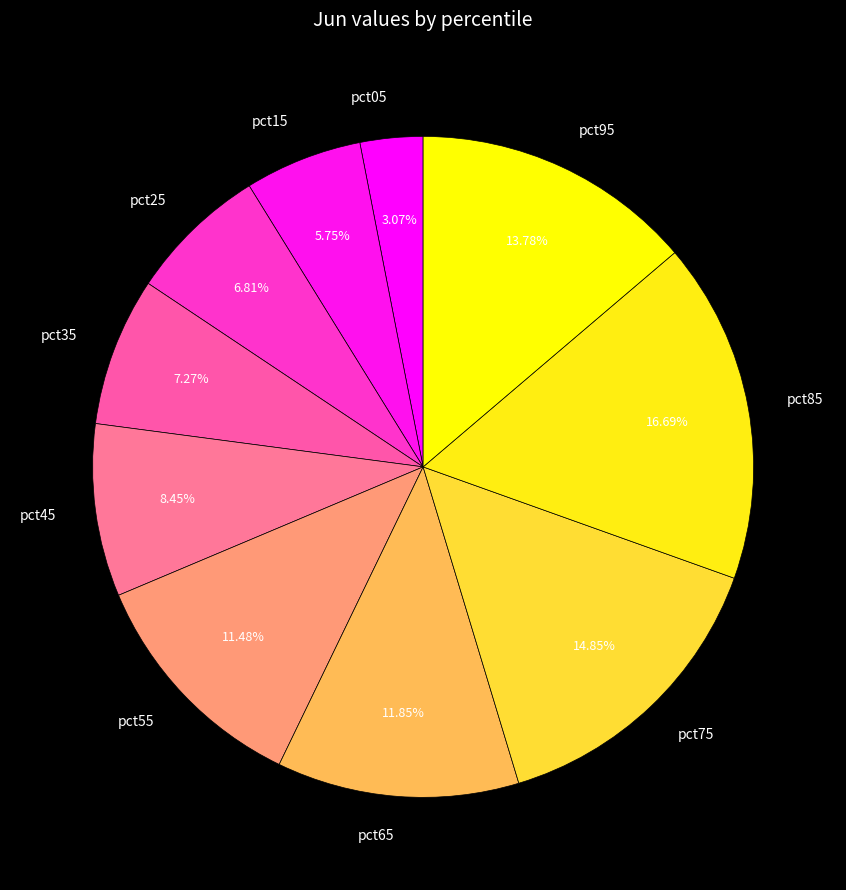

Which category has the smallest portion of the pie?

pct05